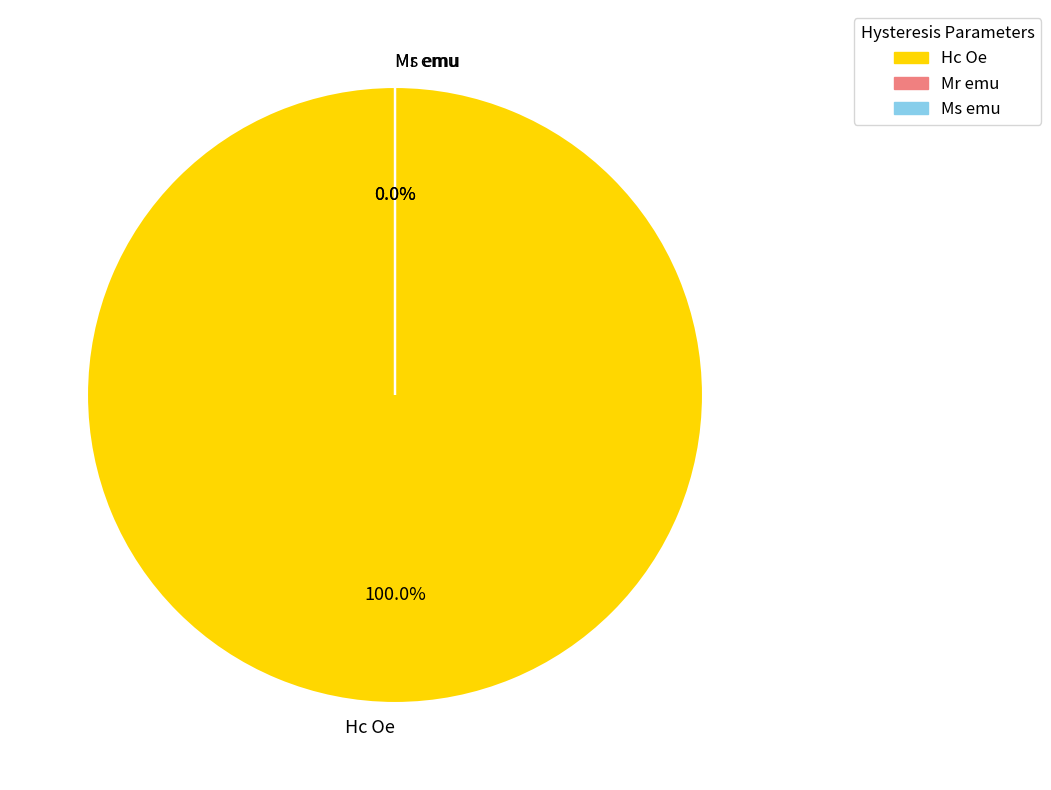

To the nearest percent, what percentage of the pie is Hc Oe?

100%